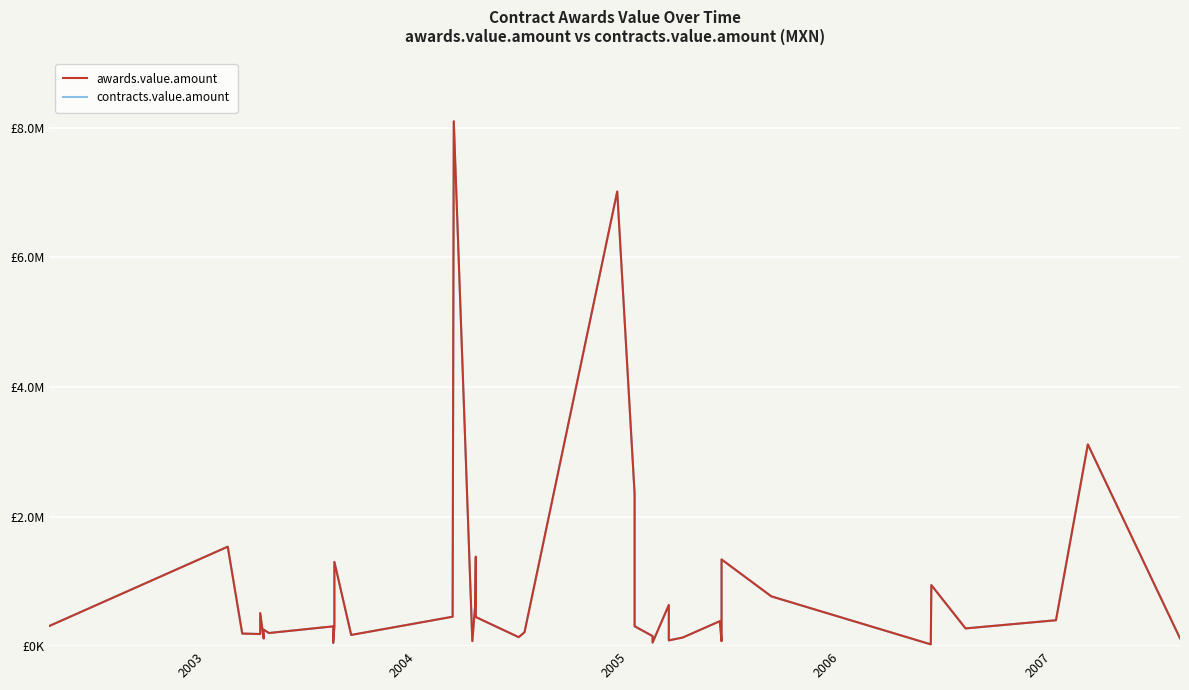

How many interior local valleys does the awards.value.amount series have?

12